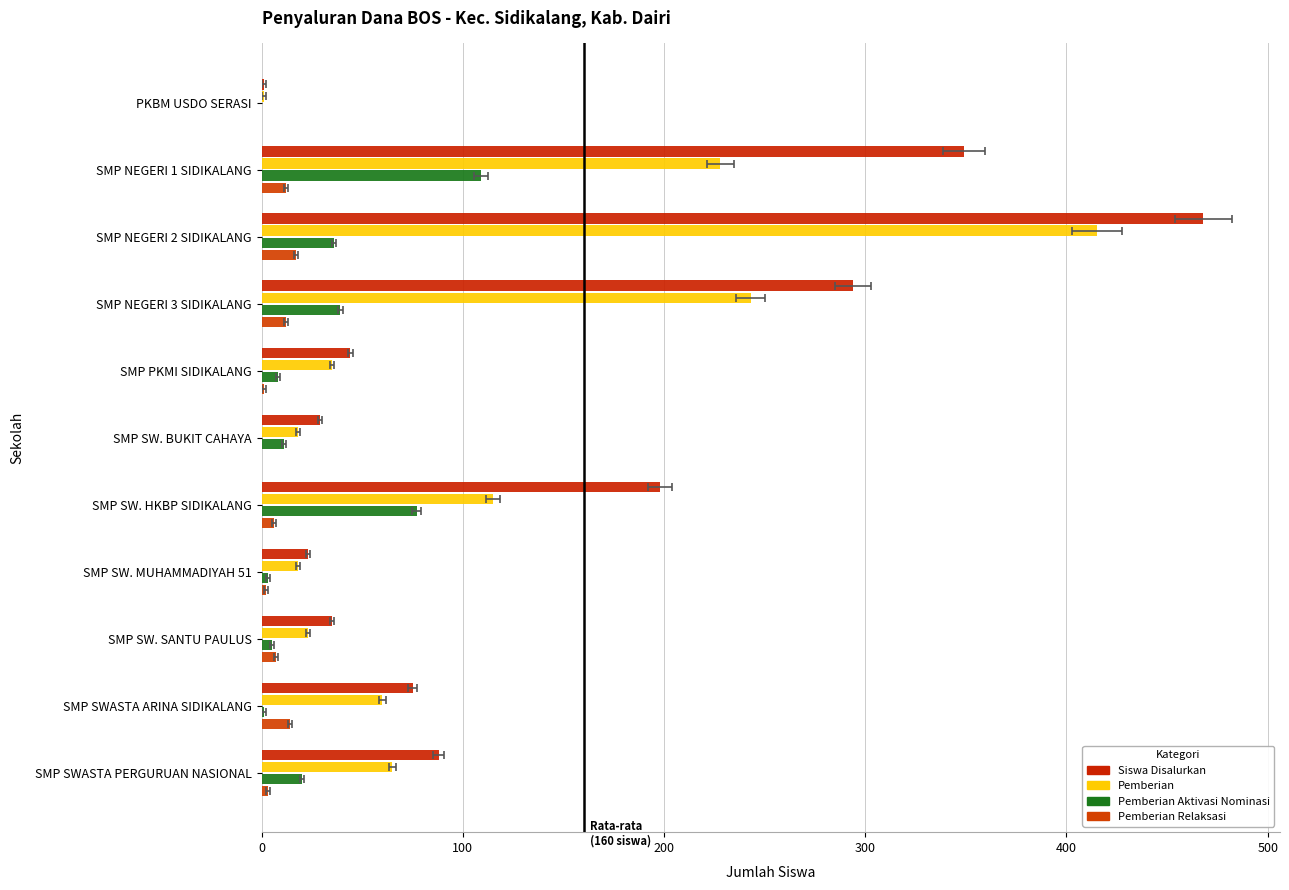

Are the bars grouped side by side (vs. stacked)?

Yes